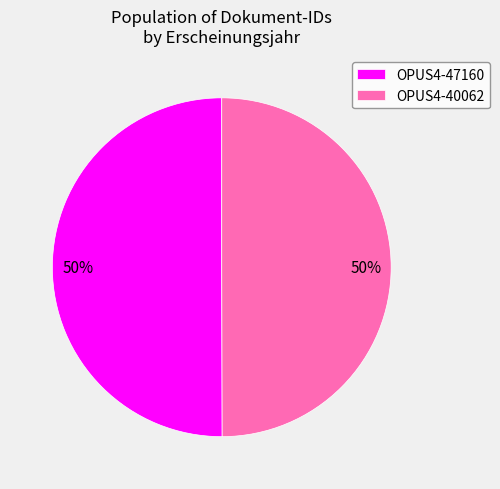

Do OPUS4-47160 and OPUS4-40062 together represent more than half of the pie?

Yes